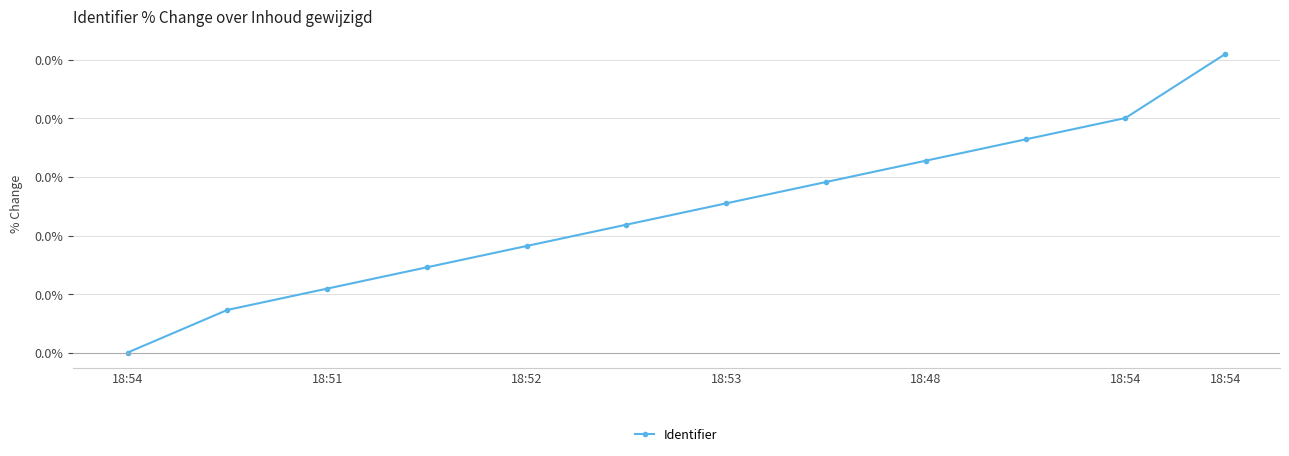

How many values are between 0 and 1?

12